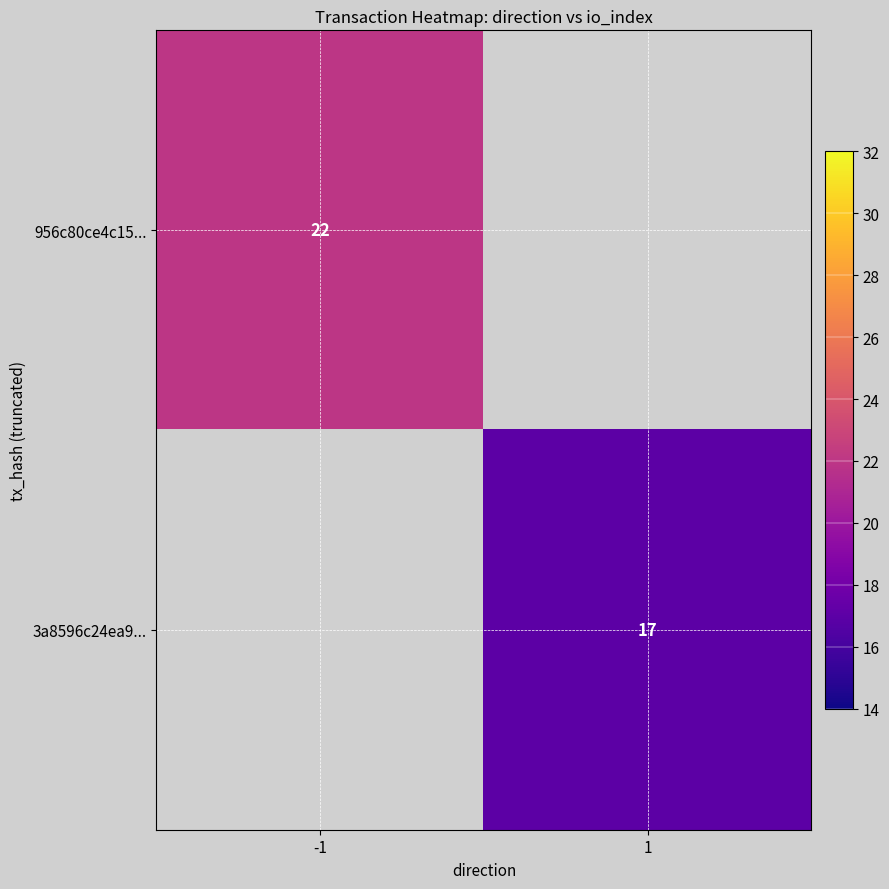

What is the minimum value shown in the chart?

17.0